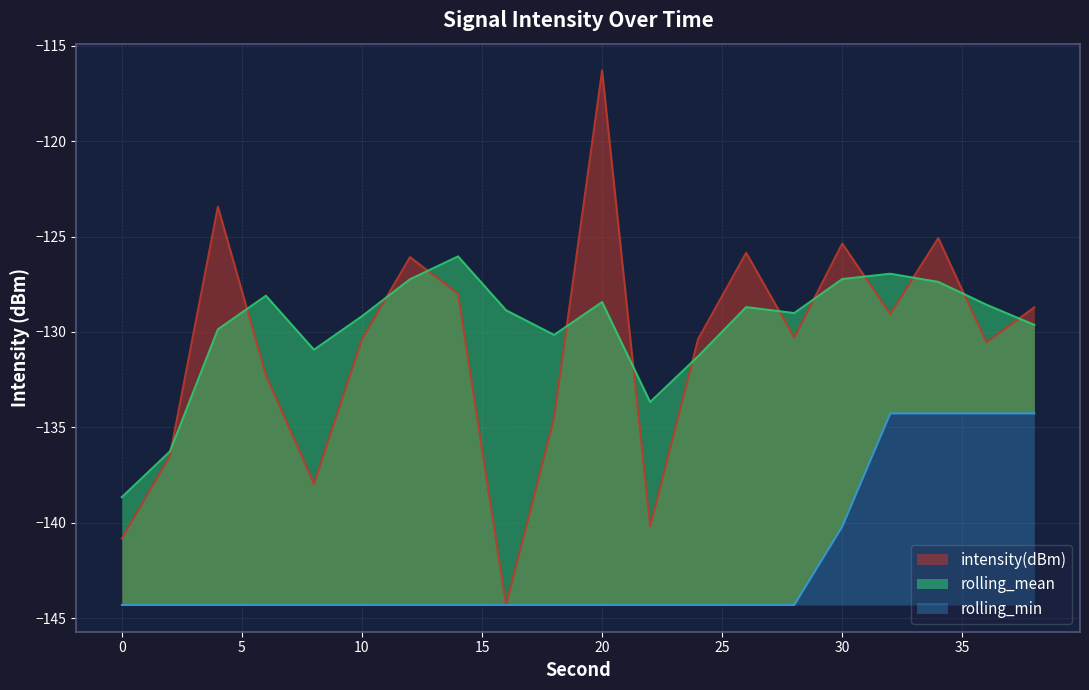

The rolling_mean series shows -187.0 at 0. True or false?

False